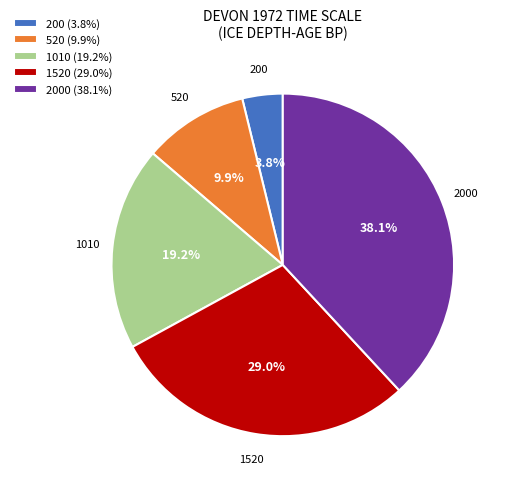

Does 200 account for over 50% of the chart?

No